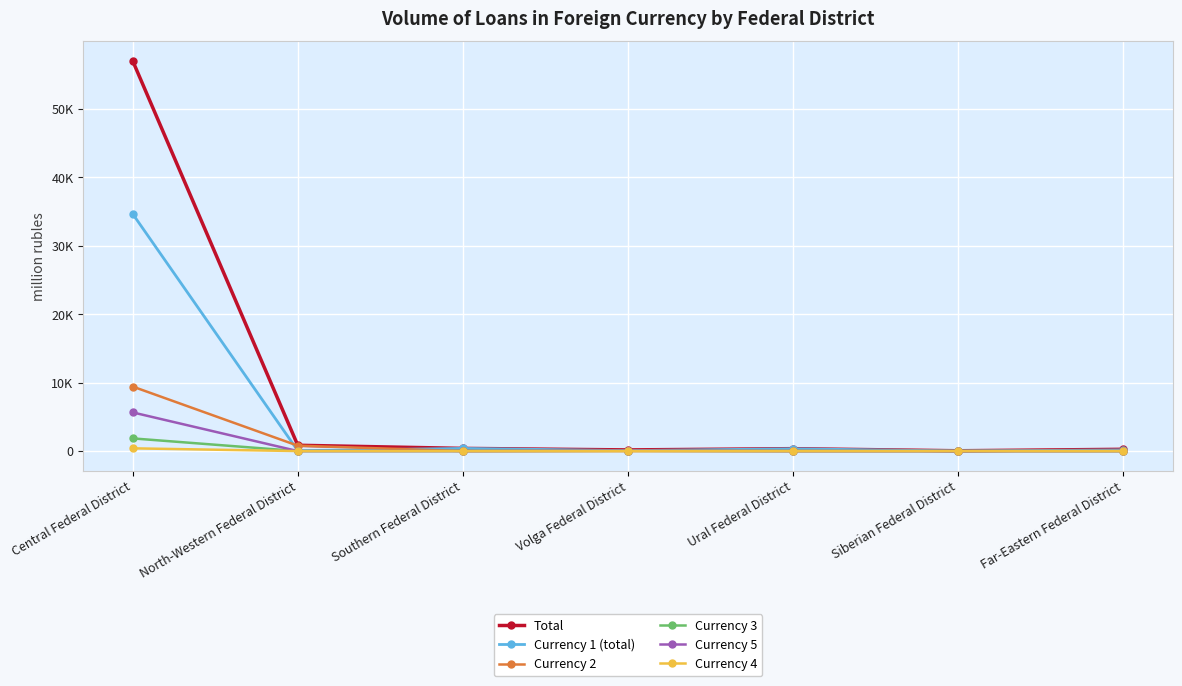

Does the chart have visible grid lines?

Yes